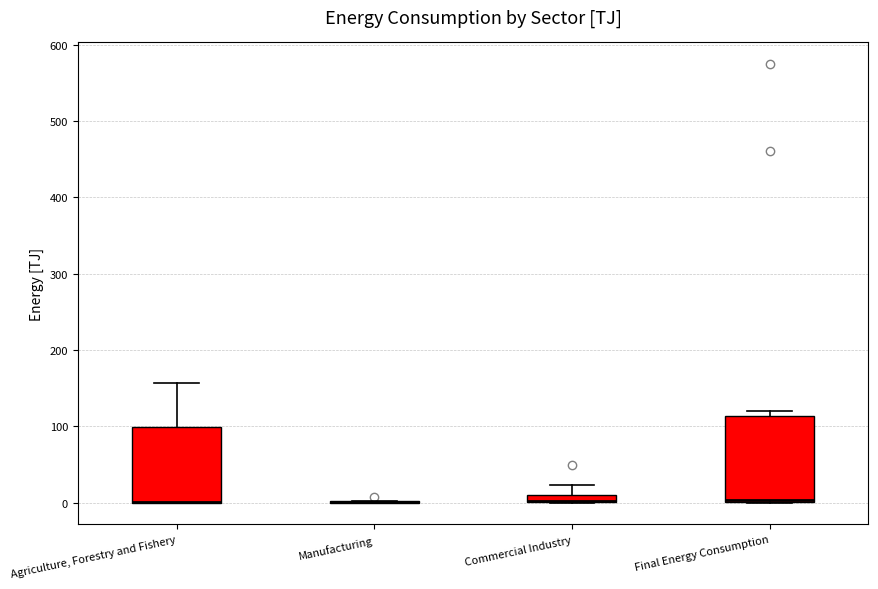

Which box is the tallest, from its lower edge to its upper edge?

Final Energy Consumption